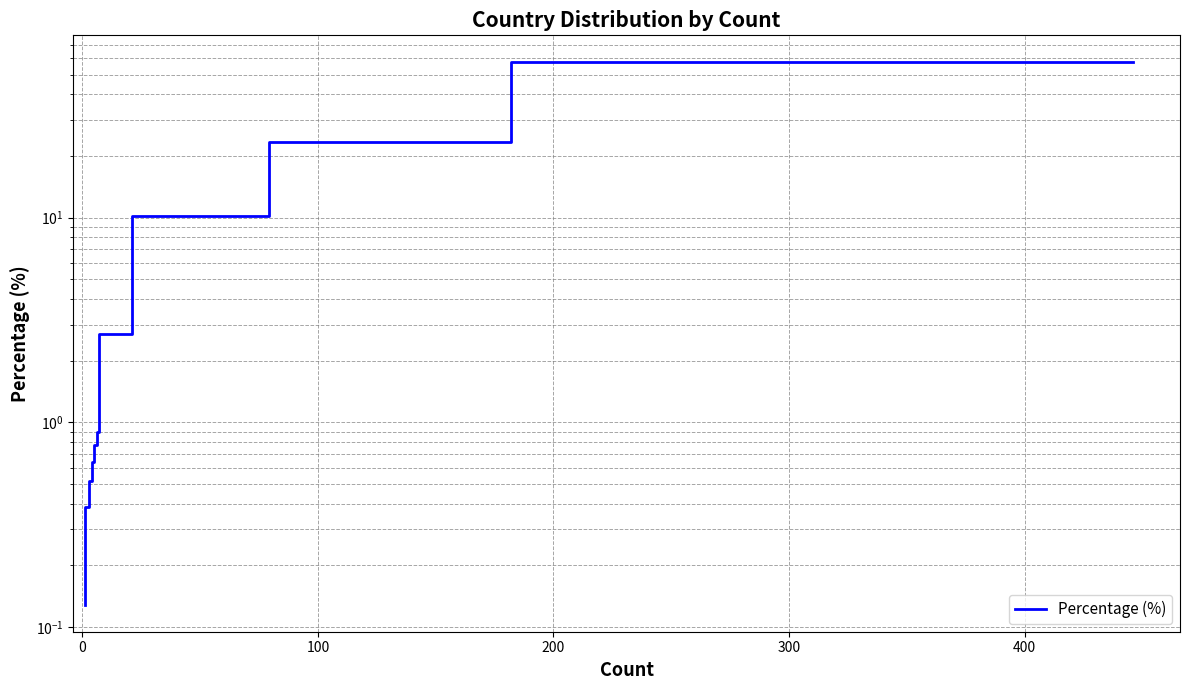

How many data points does each series have?

21